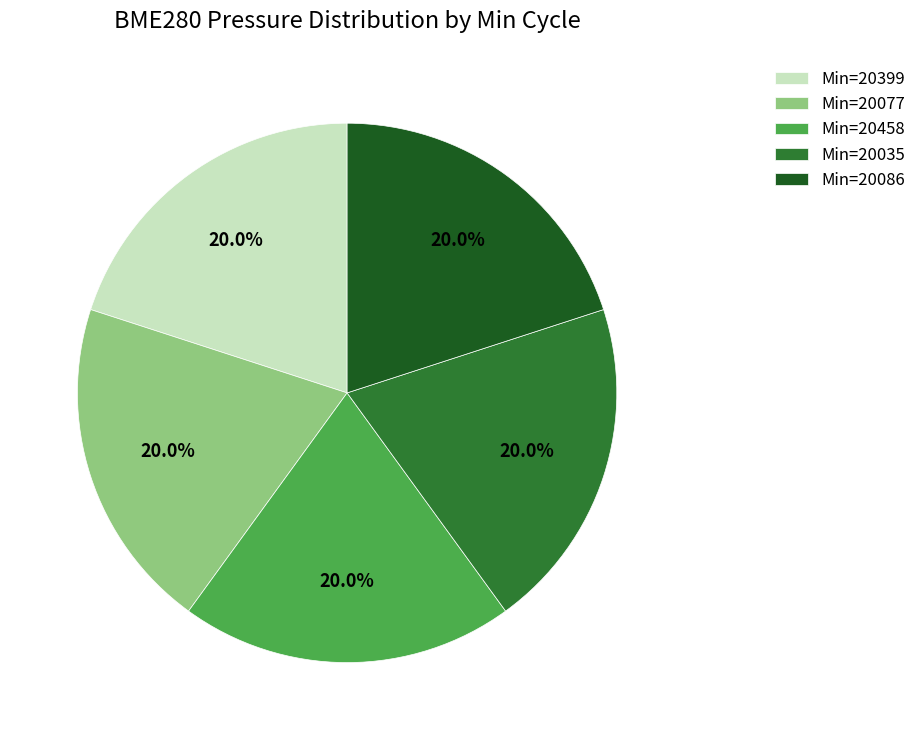

What is the ratio of the value at Min=20086 to the value at Min=20458?

1.0